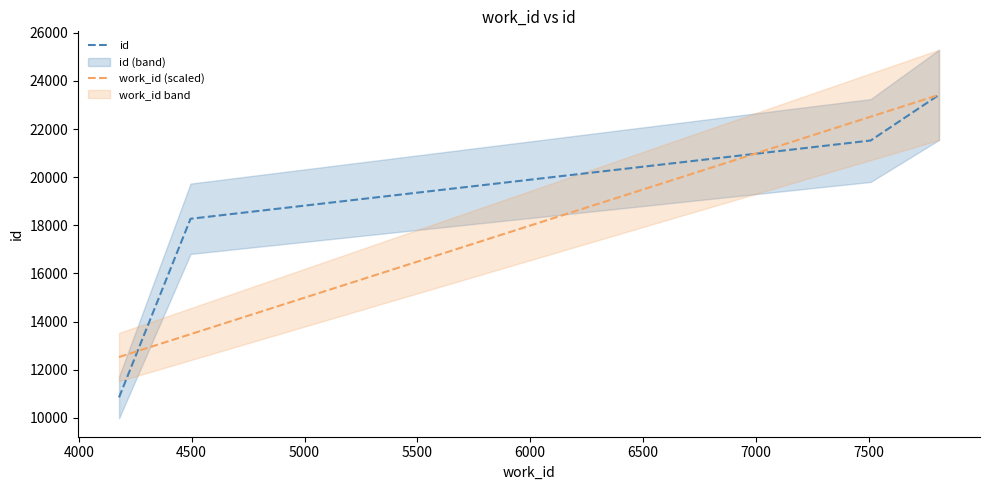

What is the sum of all work_id (scaled) values?

71935.9